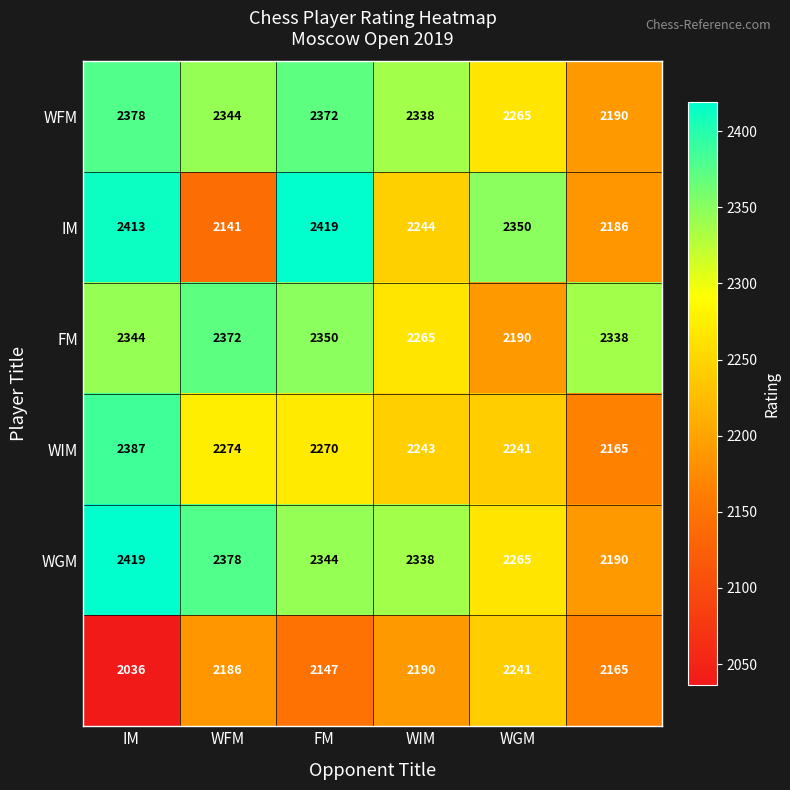

What is the maximum value shown in the chart?

2419